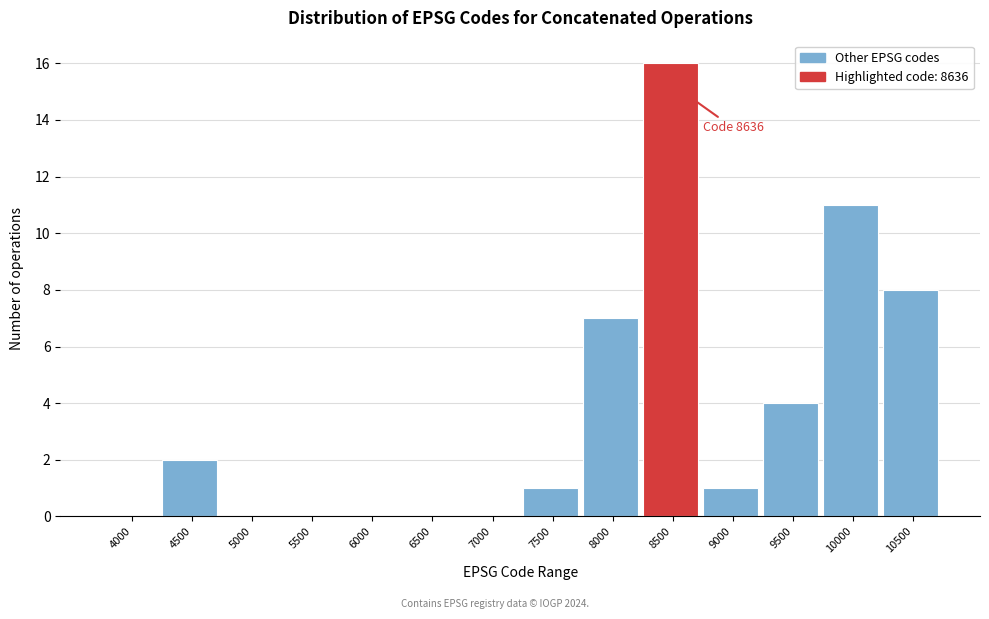

Reading right to left, what are all the values shown in this chart?

10500=8	10000=11	9500=4	9000=1	8500=16	8000=7	7500=1	7000=0	6500=0	6000=0	5500=0	5000=0	4500=2	4000=0